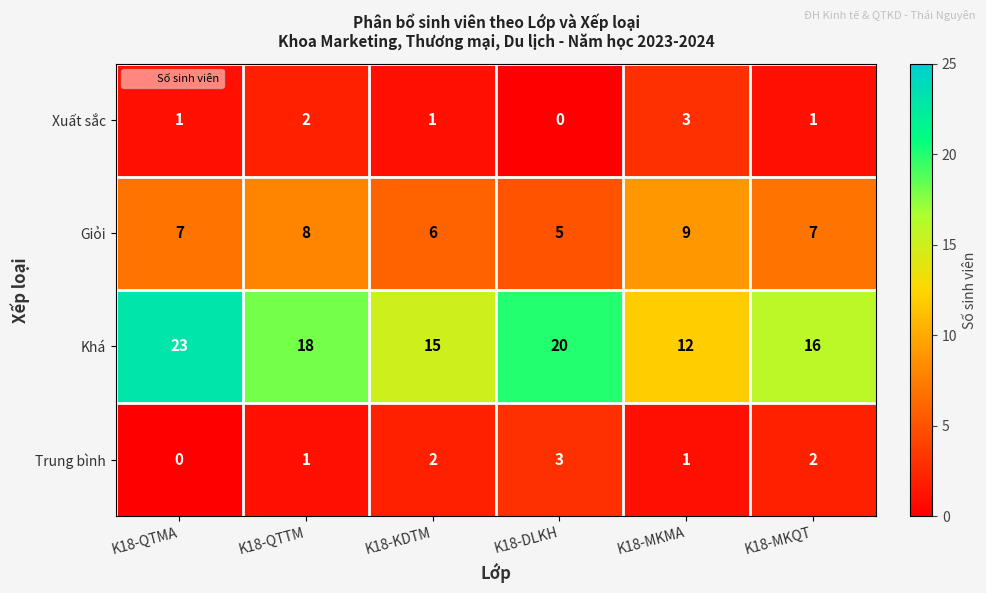

The Khá series shows 16 at K18-MKQT. True or false?

True